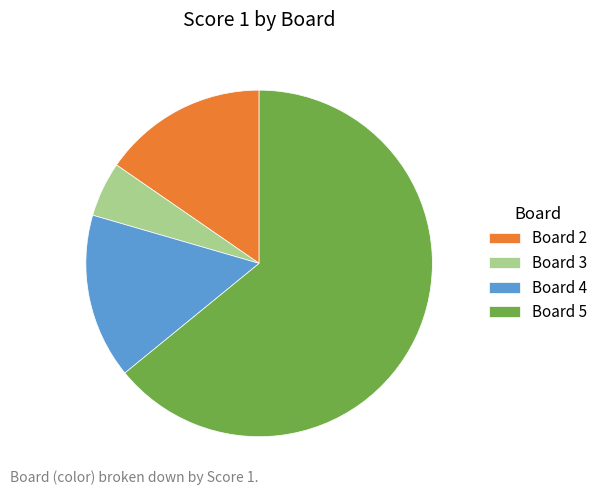

How many slices are in this pie chart?

4